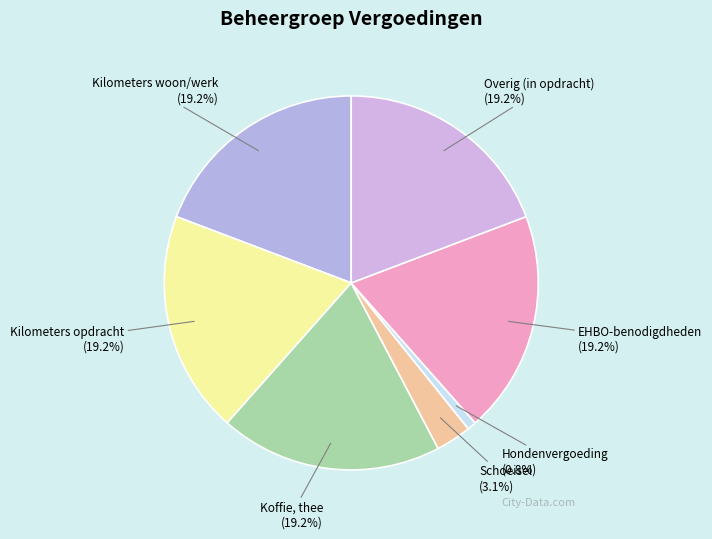

Which slice is the smallest?

Hondenvergoeding